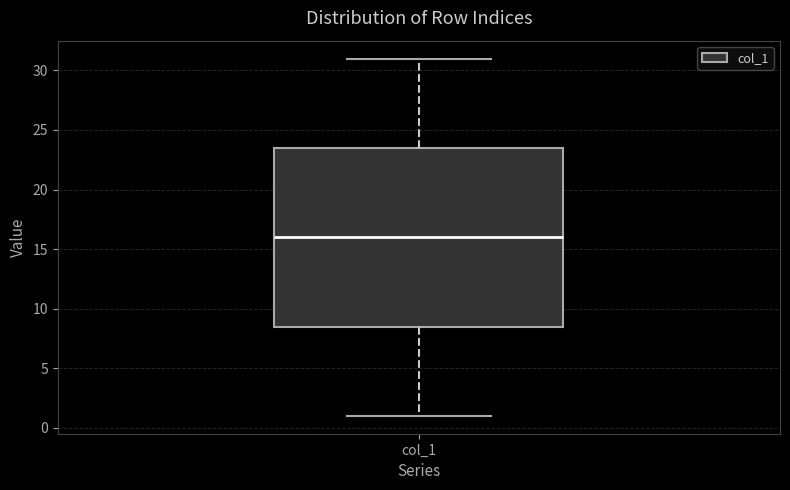

Transcribe this box plot: give where the median line is, the range the box spans, and where the two whiskers end, as read against the y-axis. The values are not printed on the chart, so give them approximately, as read against the axis.

median 16.0, box 8.5 to 23.5, whiskers 1.0 to 31.0